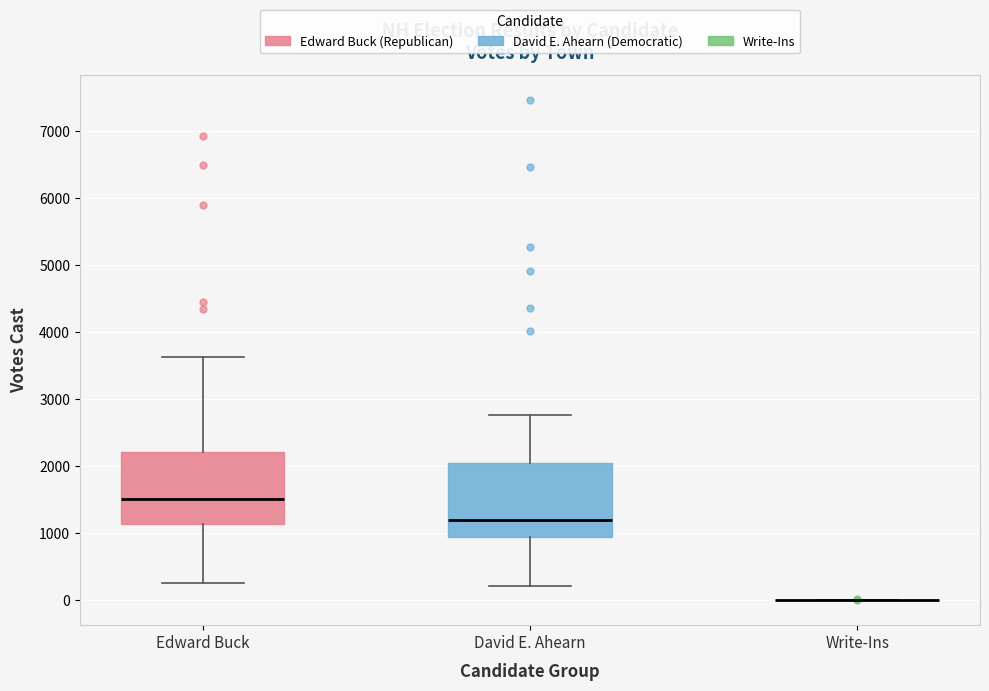

Reading left to right, transcribe this box plot: for each box, give where its median line is, the range the box spans, and where its two whiskers end, as read against the y-axis. The values are not printed on the chart, so give them approximately, as read against the axis.

Edward Buck: median 1500, box 1100 to 2200, whiskers 300 to 3600
David E. Ahearn: median 1200, box 900 to 2000, whiskers 200 to 2800
Write-Ins: box collapsed to a line at 0, whiskers 0 to 0